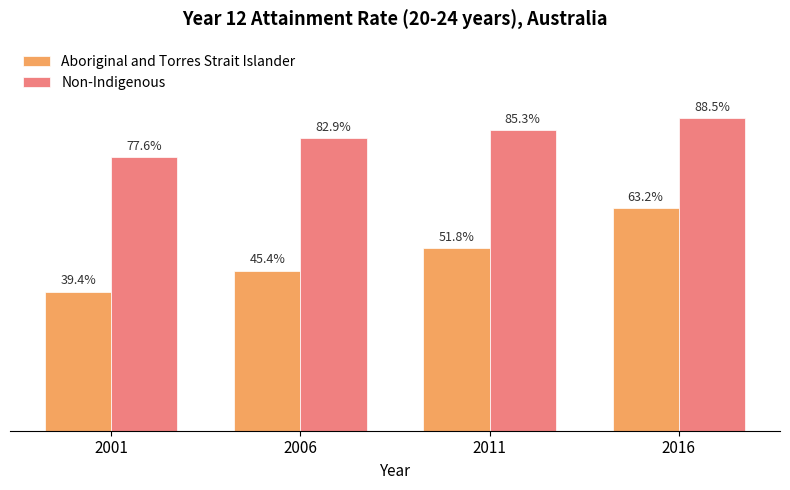

Which series changed the most between 2011 and 2016?

Aboriginal and Torres Strait Islander